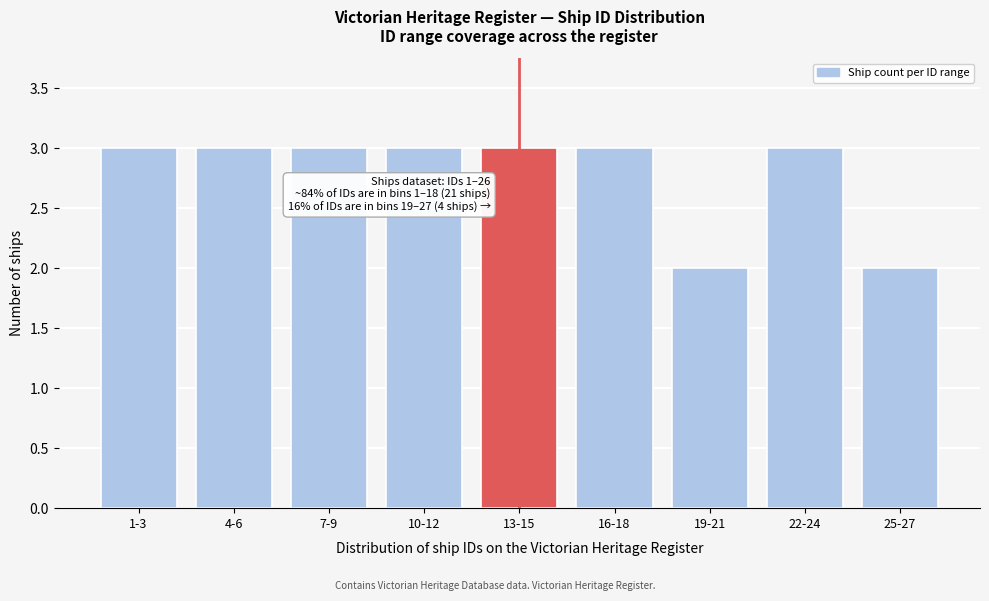

Reading right to left, extract all data points from this chart.

2	3	2	3	3	3	3	3	3